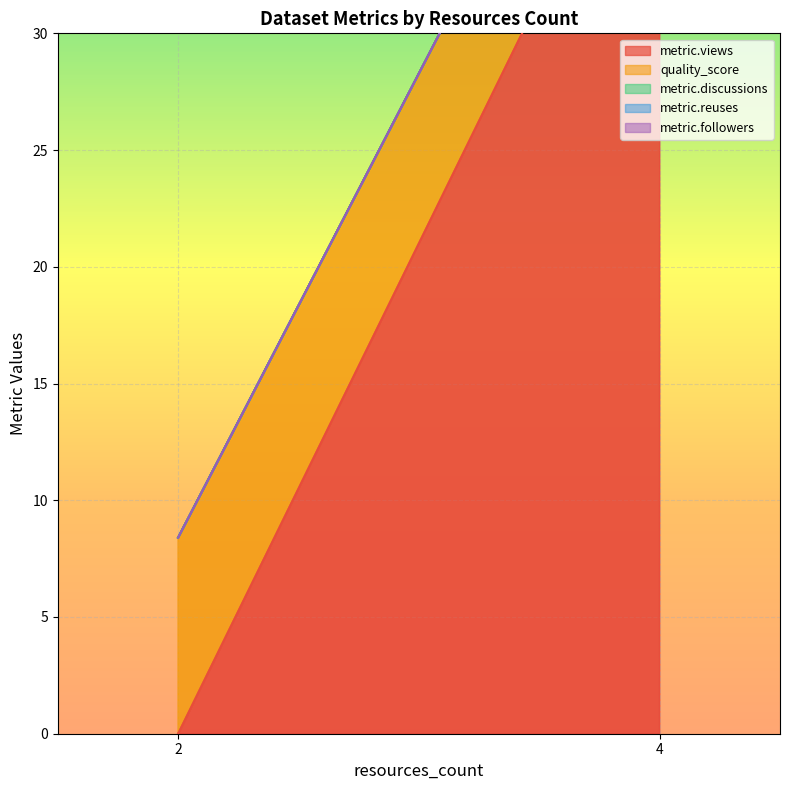

Between 2 and 4, which series saw the biggest shift?

metric.views